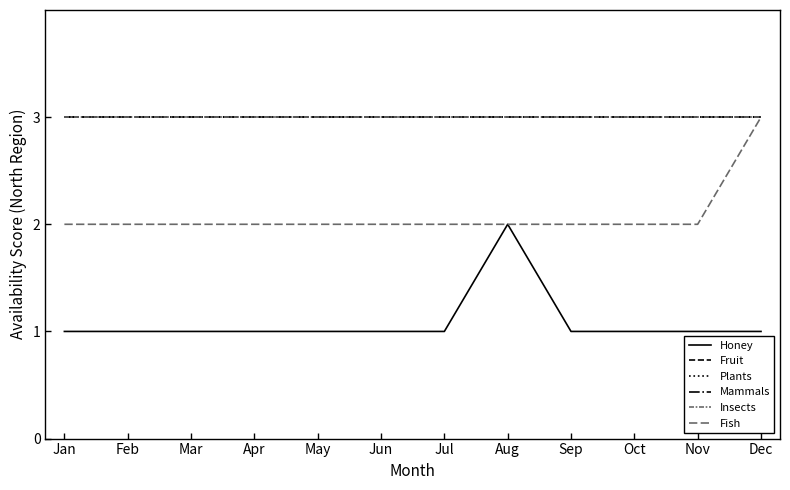

At how many categories does at least one series exceed 2?

12